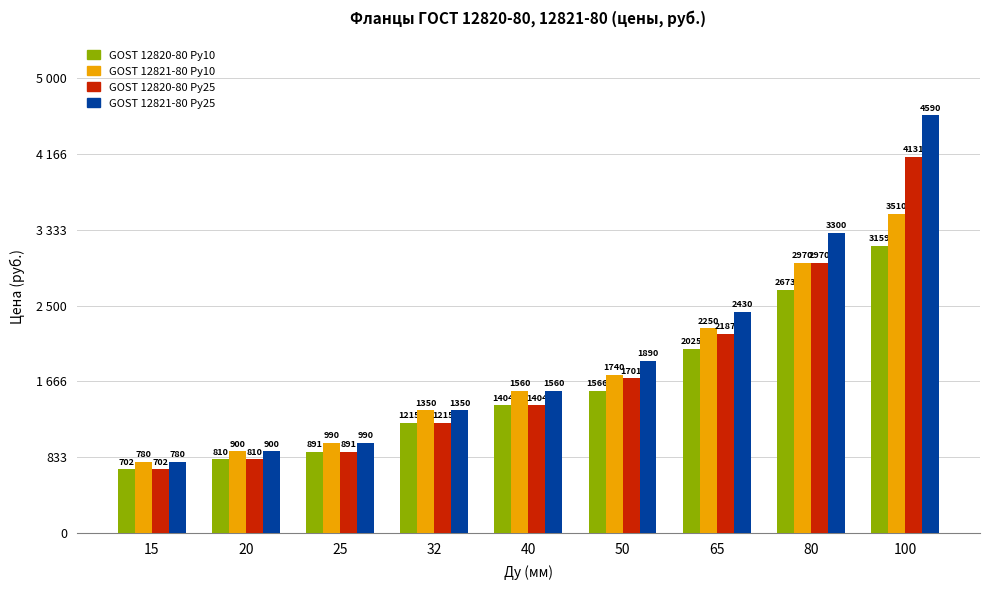

Are the bars horizontal?

No